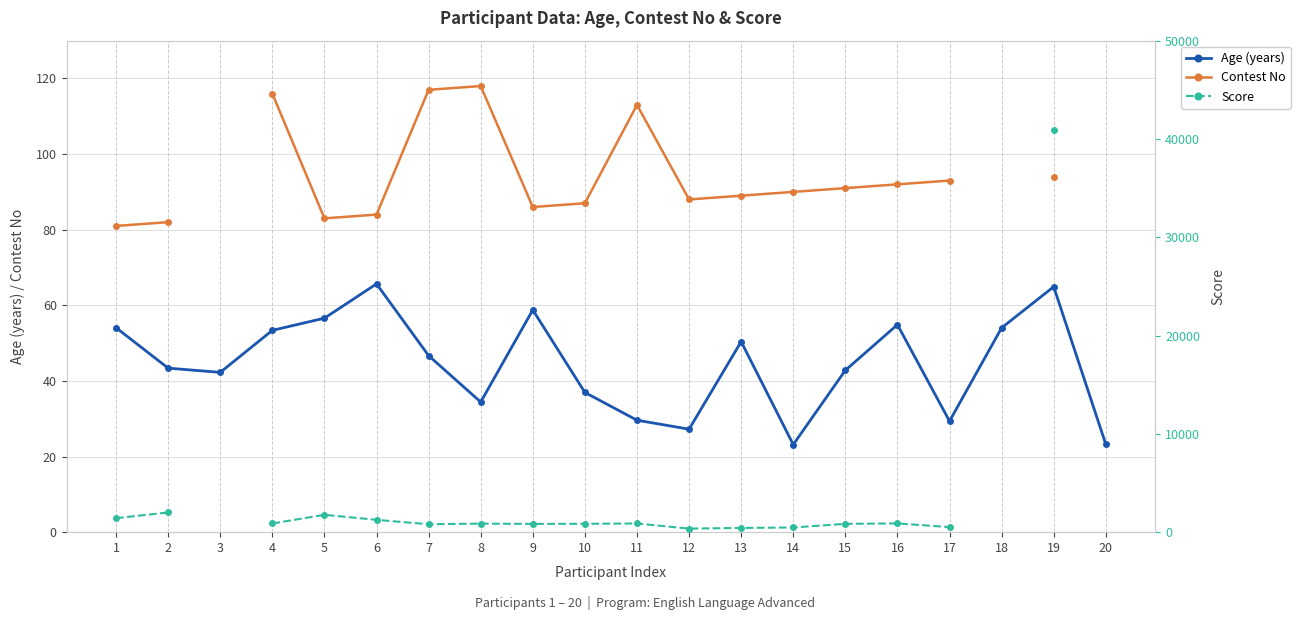

The value of Age (years) at 20 is 23.2. True or false?

True